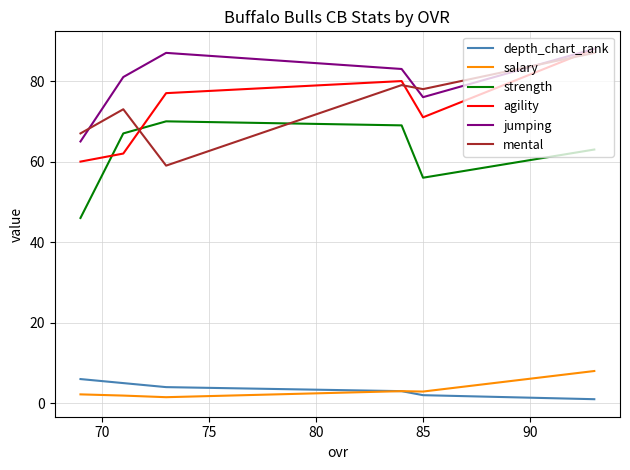

How many lines are shown in the chart?

6